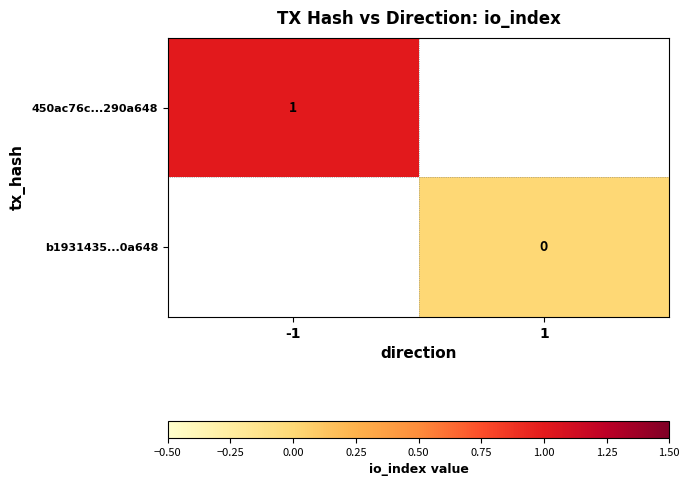

Which series has the widest spread of values?

450ac76c...290a648